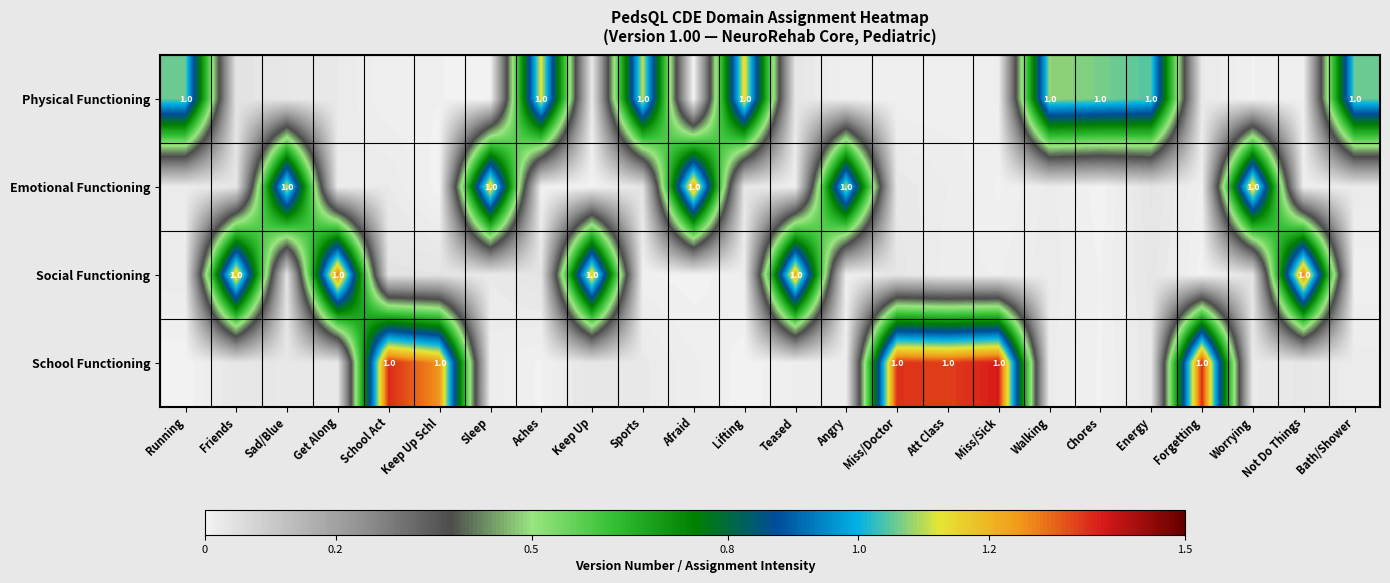

List the labels in order of School Functioning value, largest first.

Miss/Sick, School Act, Forgetting, Miss/Doctor, Att Class, Keep Up Schl, Keep Up, Friends, Not Do Things, Get Along, Energy, Sad/Blue, Sports, Worrying, Bath/Shower, Walking, Sleep, Afraid, Angry, Teased, Chores, Aches, Lifting, Running